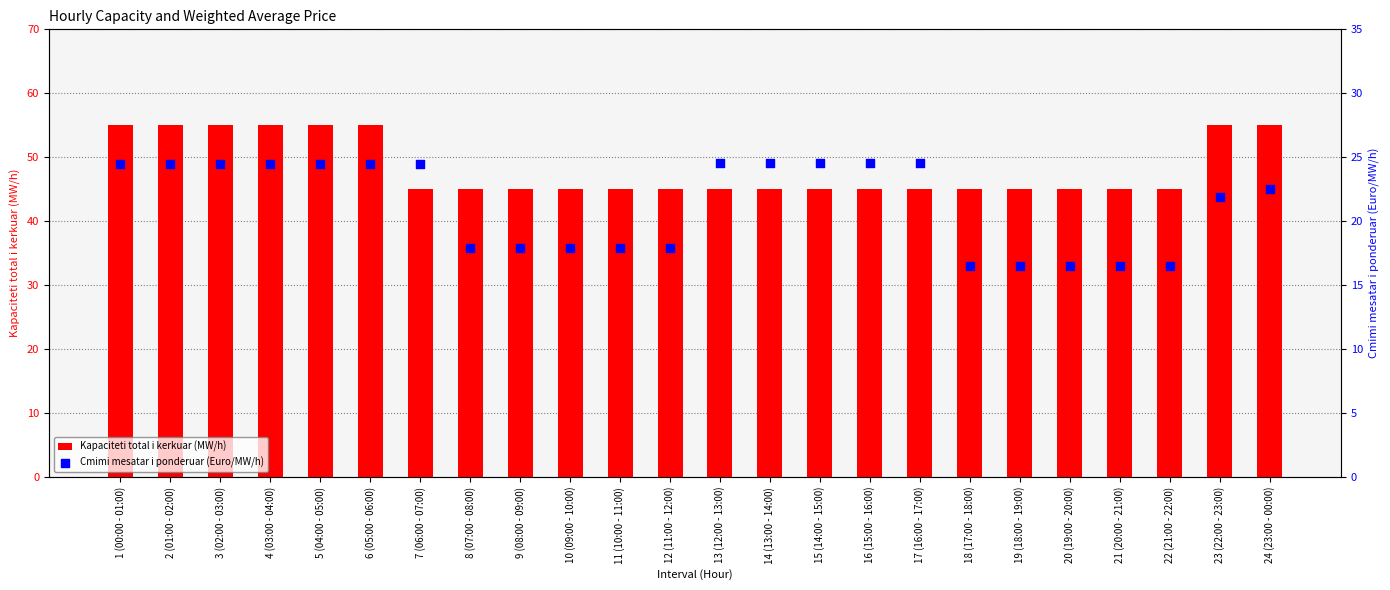

What are all the series names shown in the legend?

Kapaciteti total i kerkuar (MW/h), Cmimi mesatar i ponderuar (Euro/MW/h)